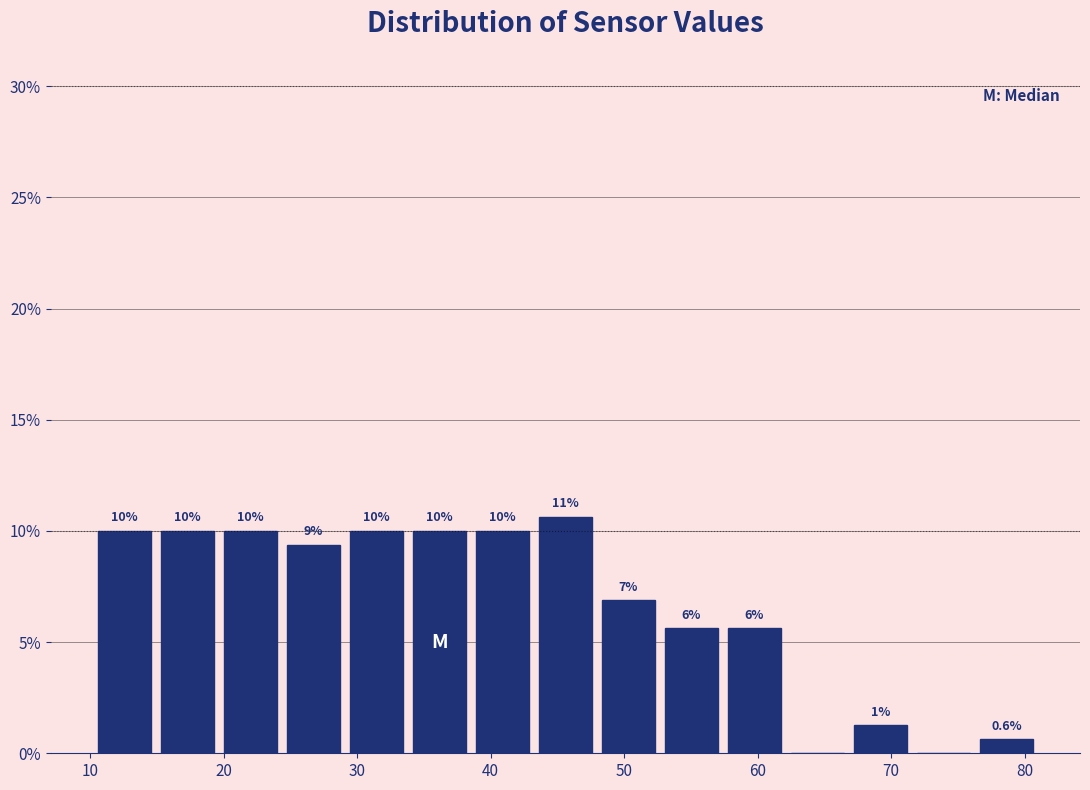

Which range on the x-axis has the tallest bar?

43 to 48